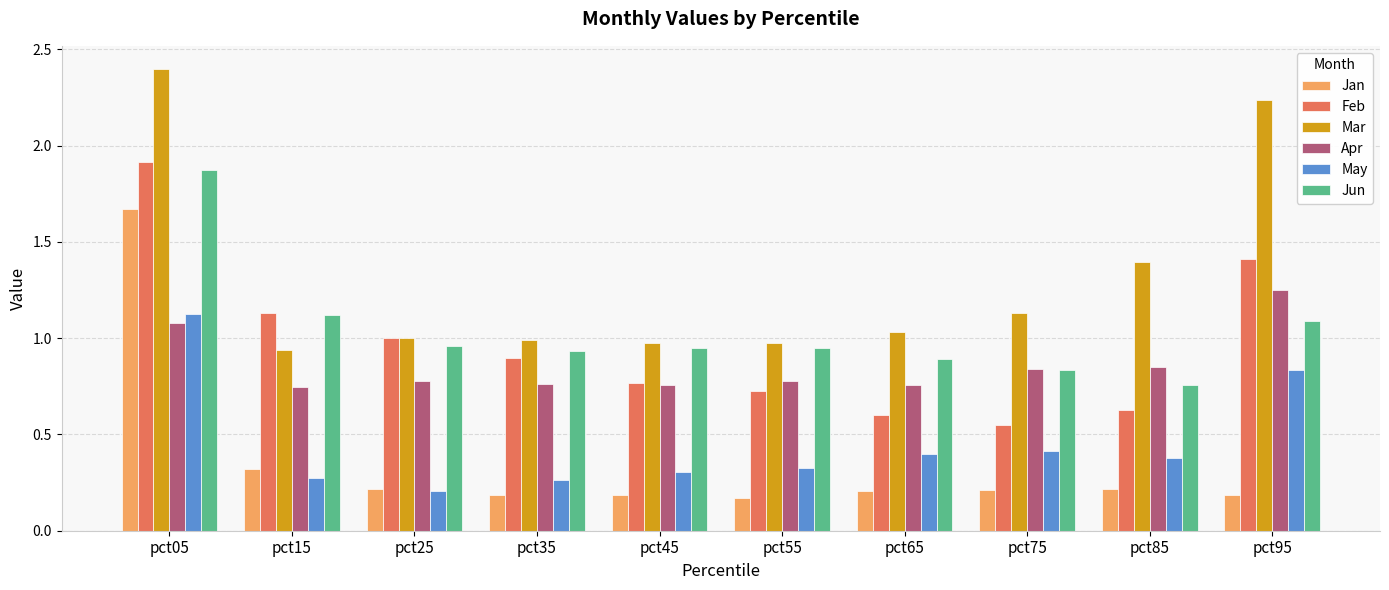

The value of Feb at pct05 is 3.3. True or false?

False